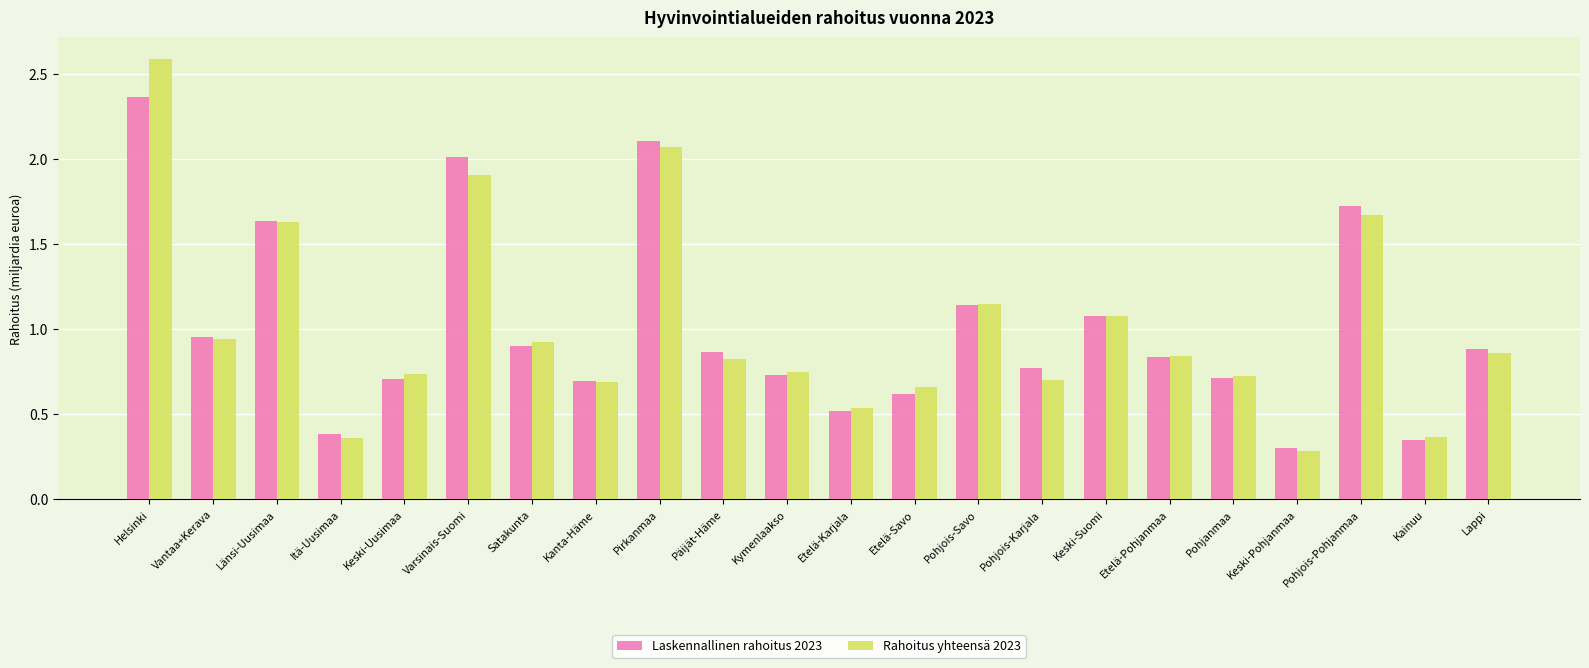

What is the sum of all Laskennallinen rahoitus 2023 values?

22.3